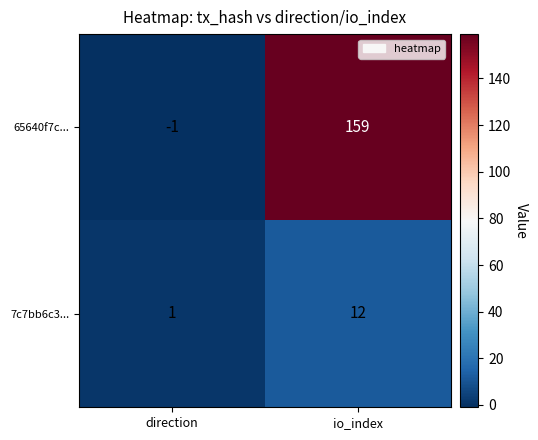

What is the sum of all 65640f7c... values?

158